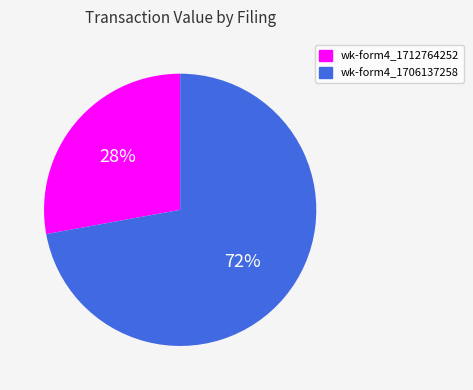

To the nearest percent, what is the average slice percentage?

50%